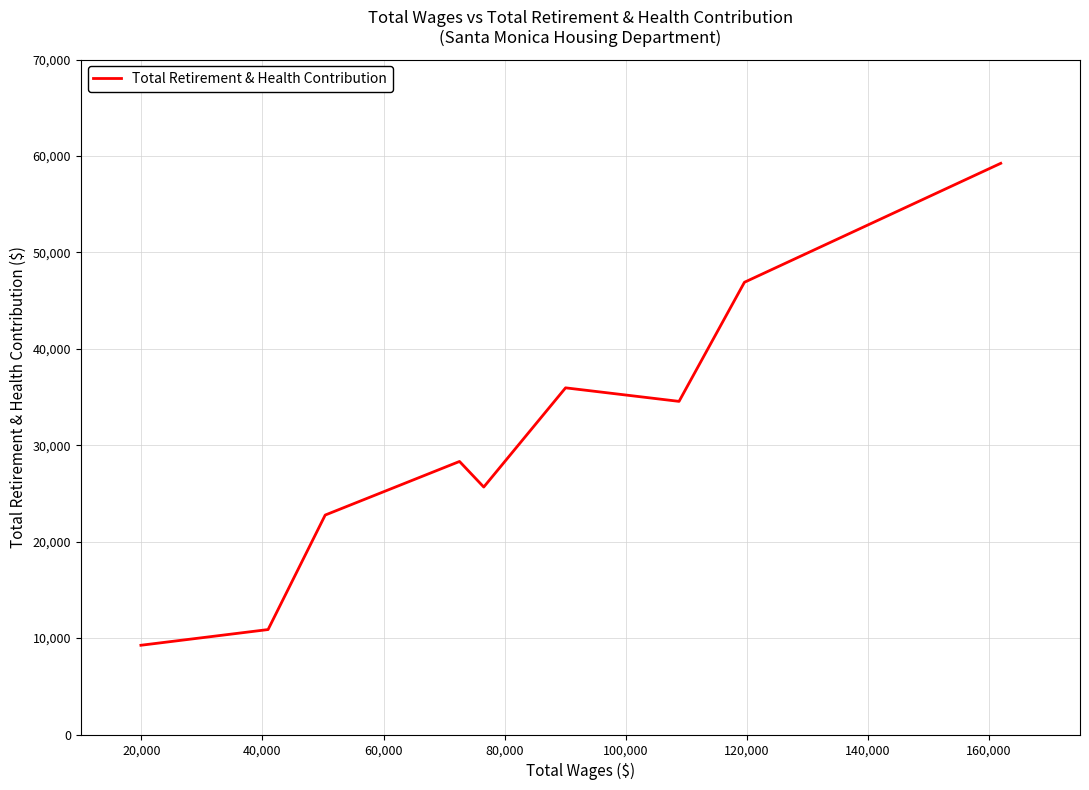

Is it true that the value at 120,000 is 31150?

False